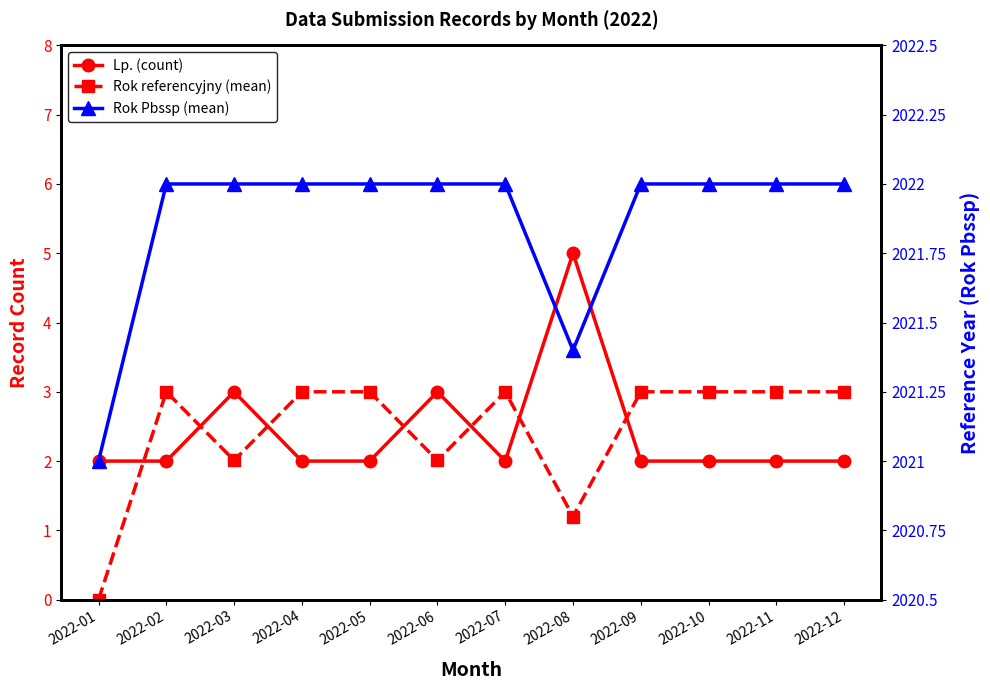

Reading left to right, list all the values displayed in this chart.

Lp. (count): 2022-01=2.0	2022-02=2.0	2022-03=3.0	2022-04=2.0	2022-05=2.0	2022-06=3.0	2022-07=2.0	2022-08=5.0	2022-09=2.0	2022-10=2.0	2022-11=2.0	2022-12=2.0
Rok referencyjny (mean): 2022-01=0.0	2022-02=3.0	2022-03=2.0	2022-04=3.0	2022-05=3.0	2022-06=2.0	2022-07=3.0	2022-08=1.2	2022-09=3.0	2022-10=3.0	2022-11=3.0	2022-12=3.0
Rok Pbssp (mean): 2022-01=2021.0	2022-02=2022.0	2022-03=2022.0	2022-04=2022.0	2022-05=2022.0	2022-06=2022.0	2022-07=2022.0	2022-08=2021.4	2022-09=2022.0	2022-10=2022.0	2022-11=2022.0	2022-12=2022.0